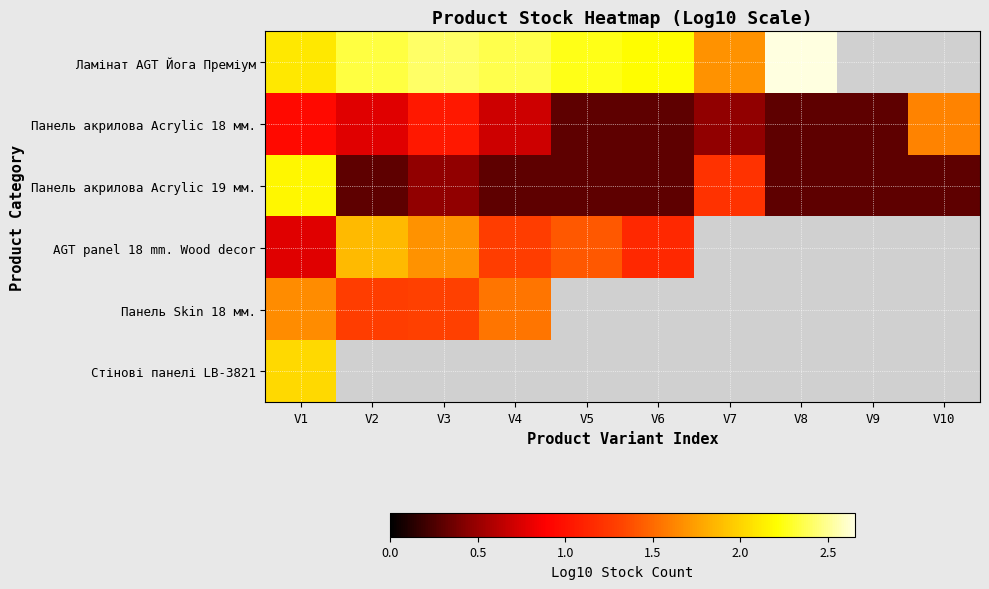

What value does the Панель Skin 18 мм. series have at V2?

1.3